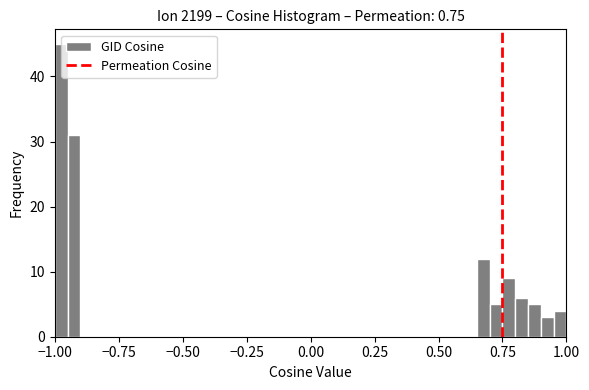

Read against the x-axis, roughly where is the centre of the tallest bar?

-0.95